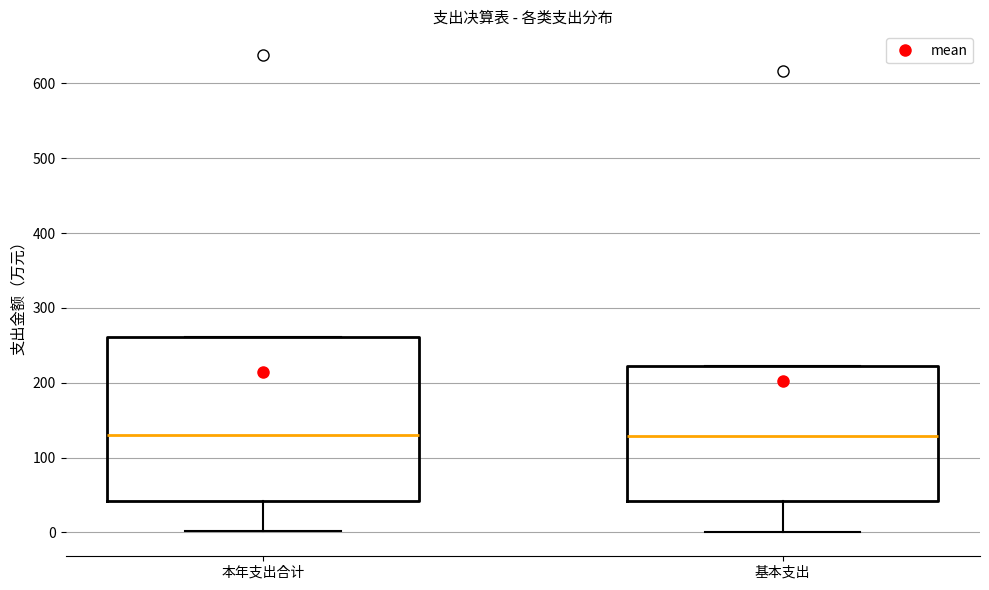

Reading left to right, transcribe this box plot: for each box, give where its median line is, the range the box spans, and where its two whiskers end, as read against the y-axis. The values are not printed on the chart, so give them approximately, as read against the axis.

本年支出合计: median 130, box 40 to 260, whiskers 0 to 260
基本支出: median 130, box 40 to 220, whiskers 0 to 220